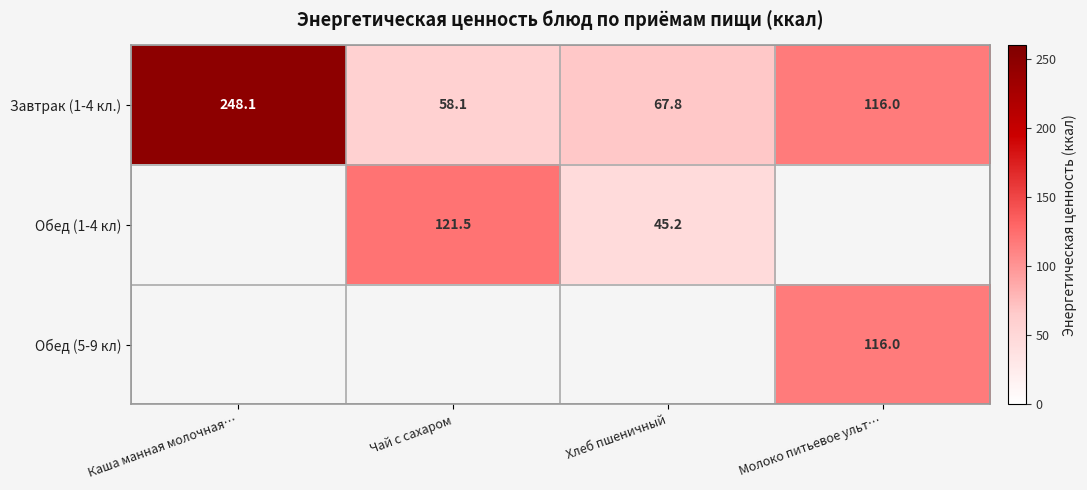

Rank the categories by Завтрак (1-4 кл.) value from lowest to highest.

Чай с сахаром, Хлеб пшеничный, Молоко питьевое ульт…, Каша манная молочная…